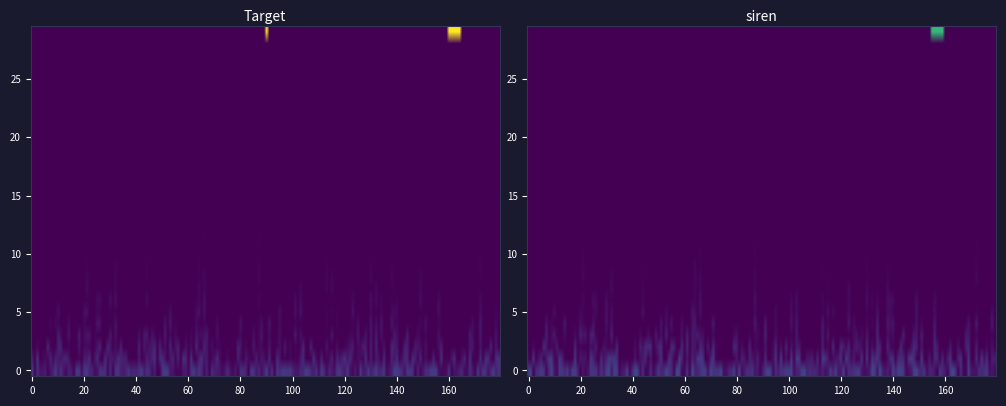

What is the spread (max minus min) of values at direction?

2